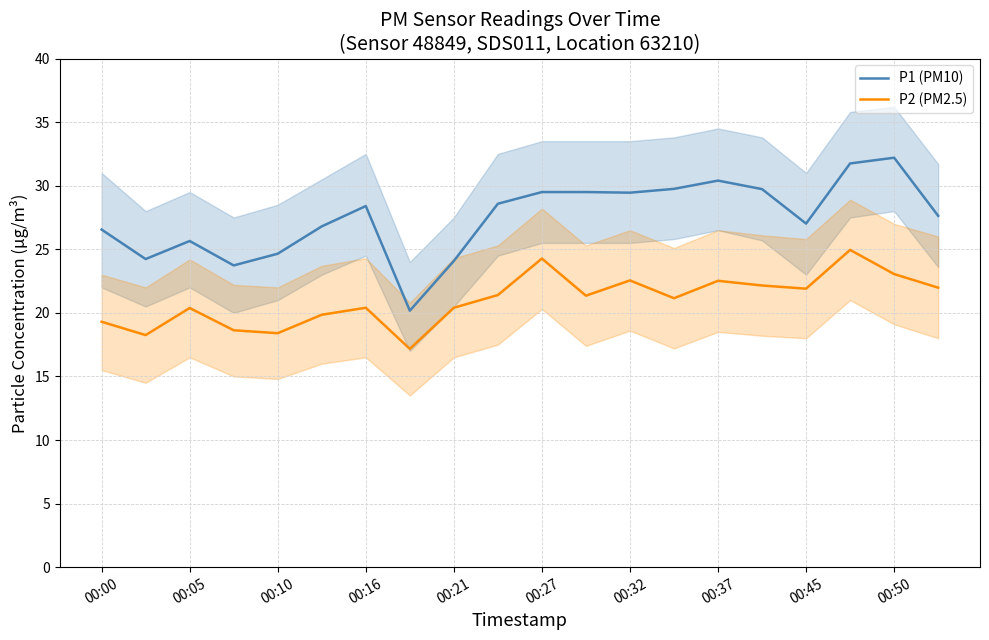

Reading right to left, extract all data points from this chart.

P1 (PM10): 27.6	32.2	31.8	27.0	29.7	30.4	29.8	29.4	29.5	29.5	28.6	24.1	20.2	28.4	26.8	24.6	23.7	25.6	24.2	26.6
P2 (PM2.5): 22.0	23.1	24.9	21.9	22.1	22.5	21.1	22.6	21.4	24.3	21.4	20.4	17.2	20.4	19.9	18.4	18.6	20.4	18.2	19.3